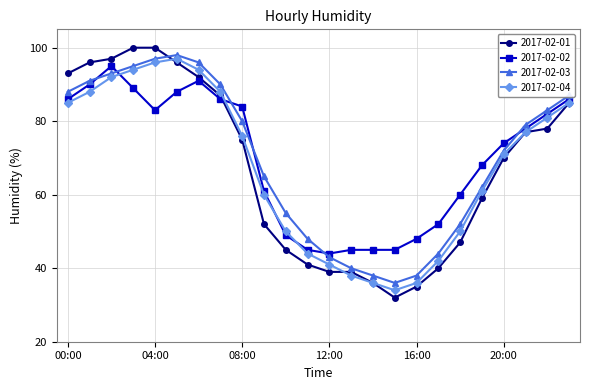

At how many categories does at least one series exceed 57?

16